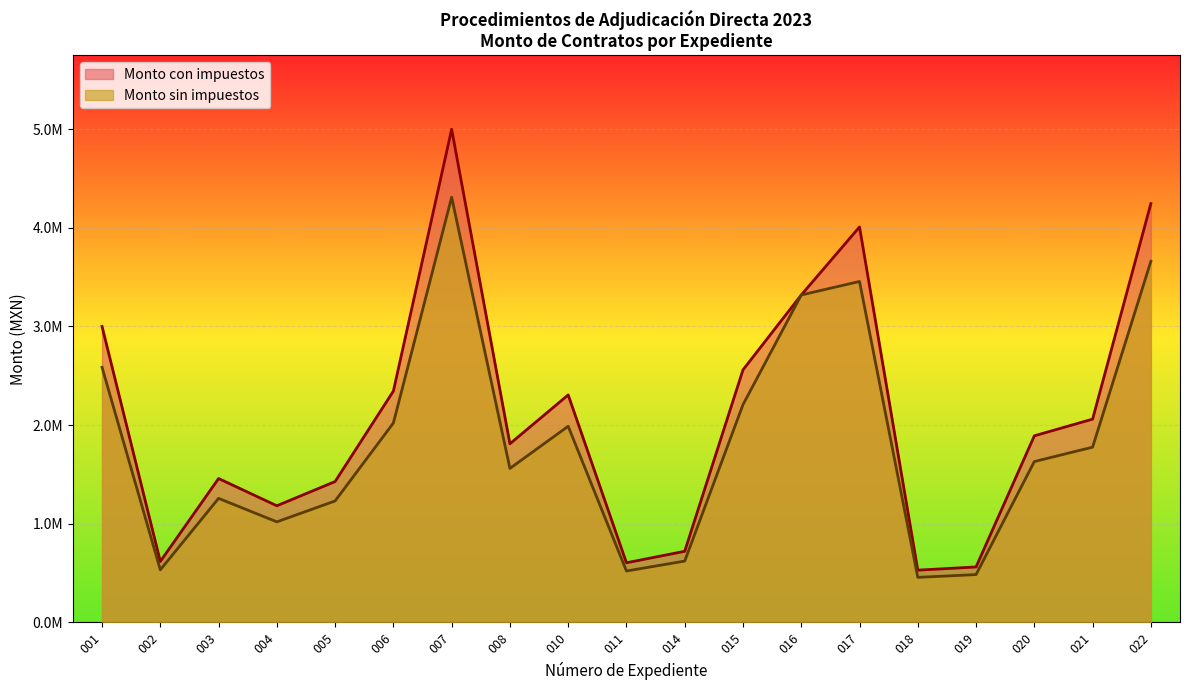

At which category is the sum across all series the highest?

007